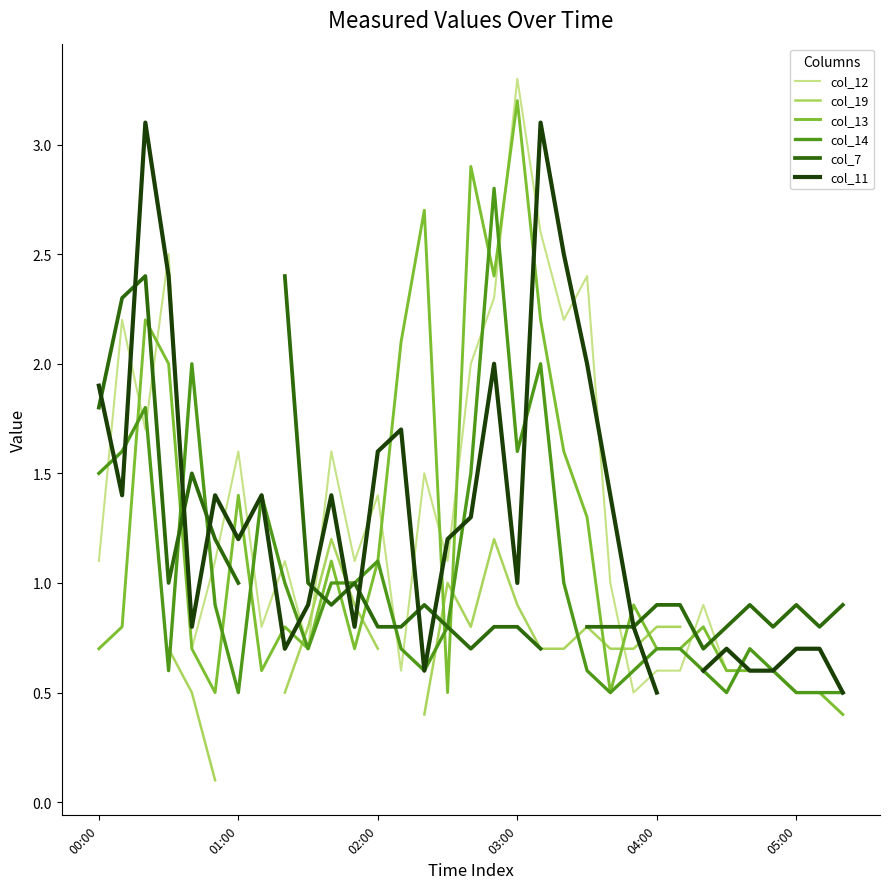

Is the value of col_14 at 21 greater than the value of col_12 at 24?

No